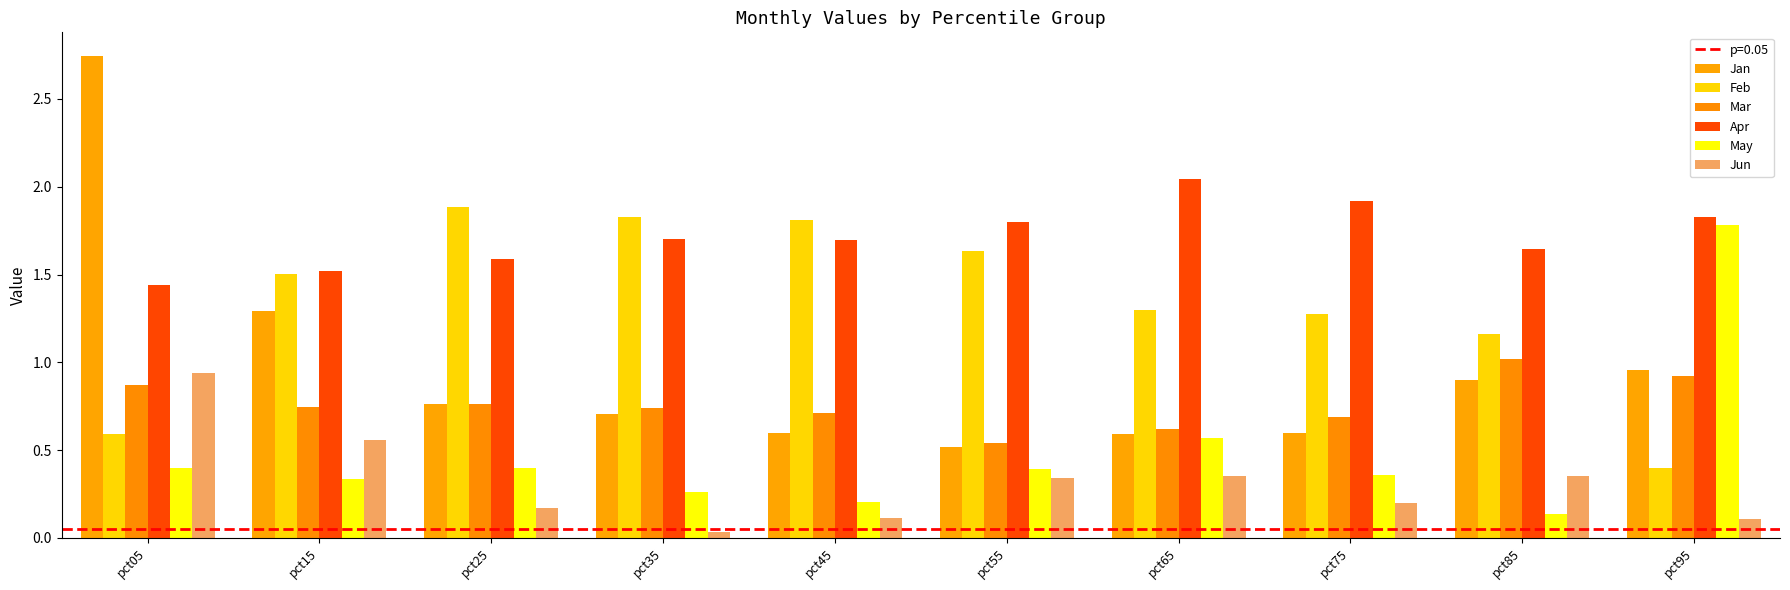

What is the difference between the second highest and minimum values in the May series?

0.4